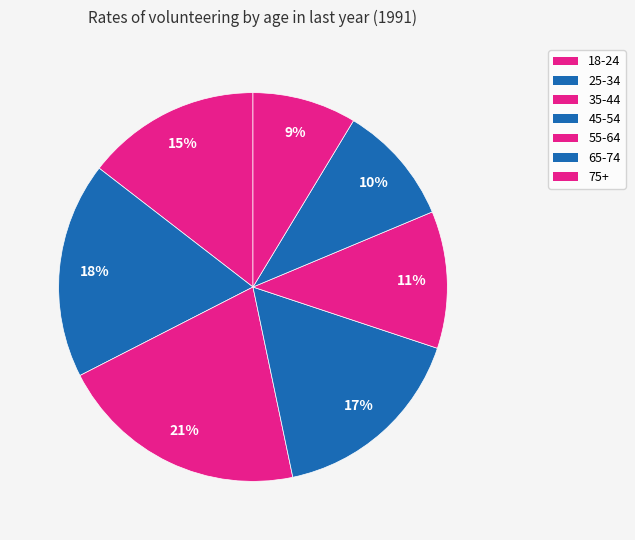

Between 75+ and 65-74, which is larger?

65-74